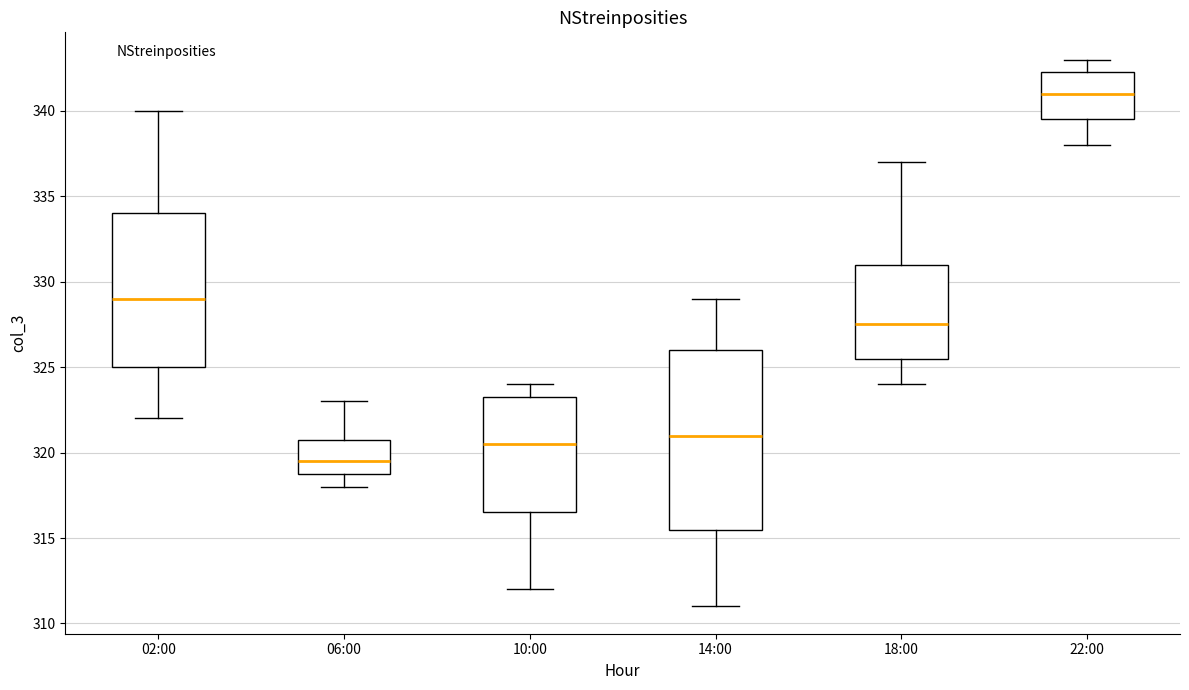

Comparing the boxes themselves (not the whiskers), which one is the tallest?

14:00